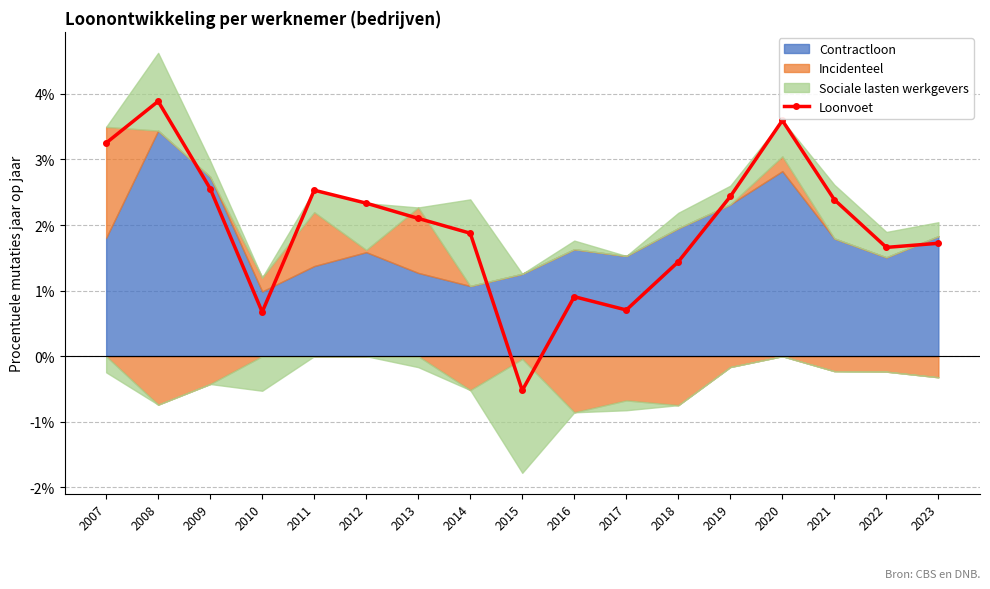

Is it true that the value at 2009 is 2.6?

True